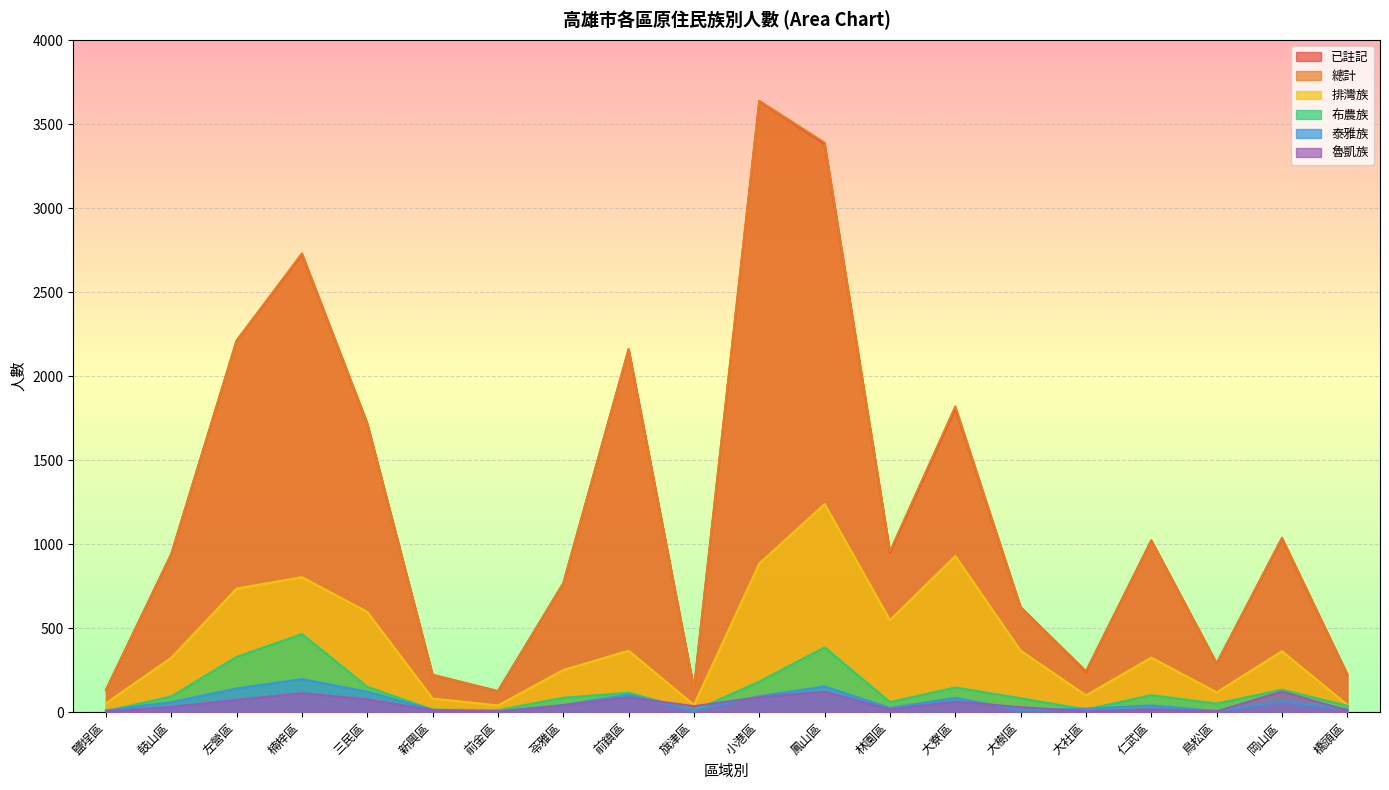

At which label does 排灣族 first exceed 362?

左營區